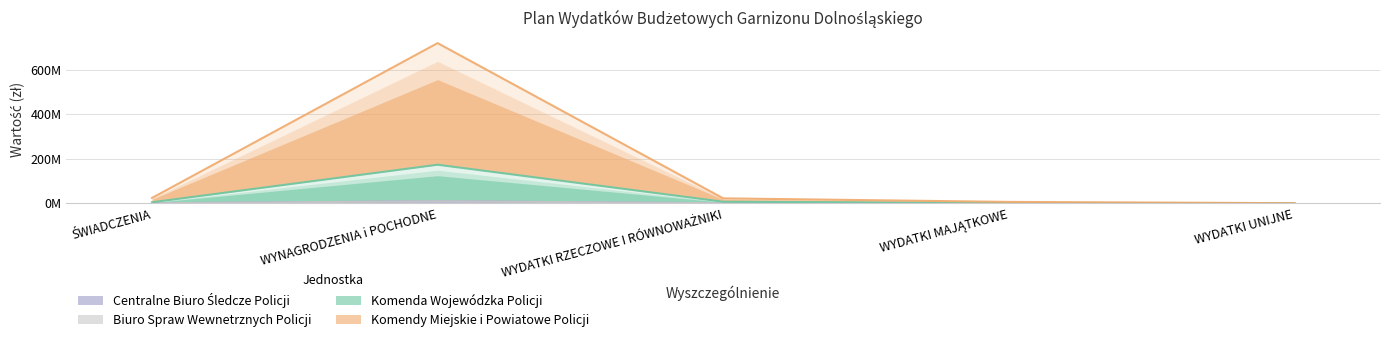

At WYNAGRODZENIA i POCHODNE, list the series in order from largest to smallest.

Komendy Miejskie i Powiatowe Policji, Komenda Wojewódzka Policji, Centralne Biuro Śledcze Policji, Biuro Spraw Wewnetrznych Policji